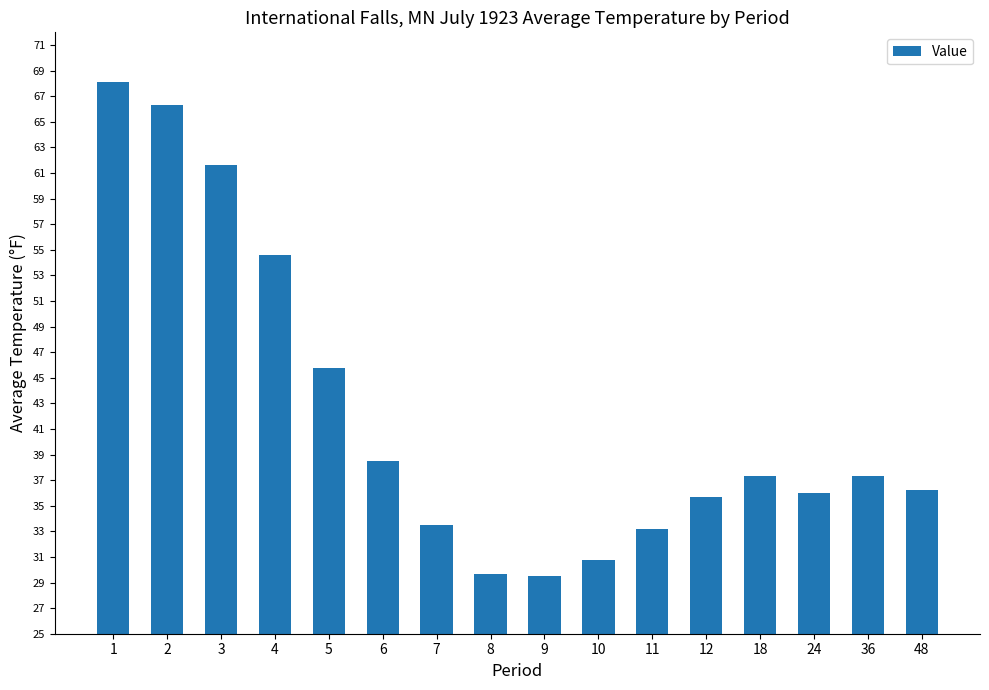

The value at 24 is 52.3. True or false?

False